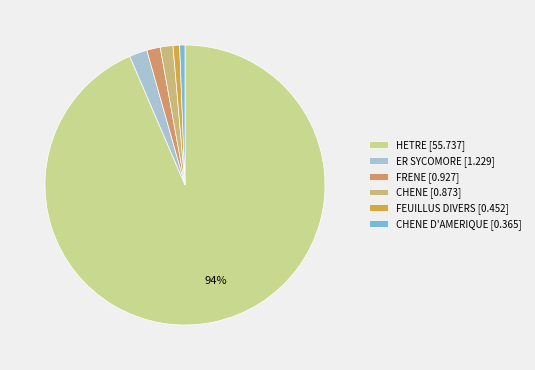

How many segments does this pie chart have?

6